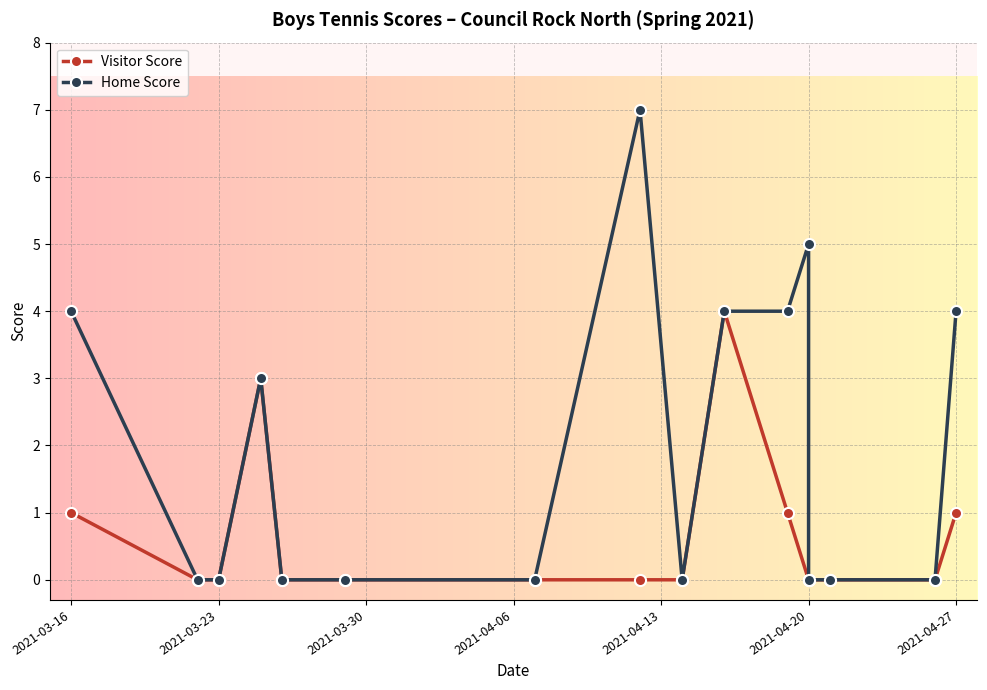

Is this an area chart (filled region under the line)?

No